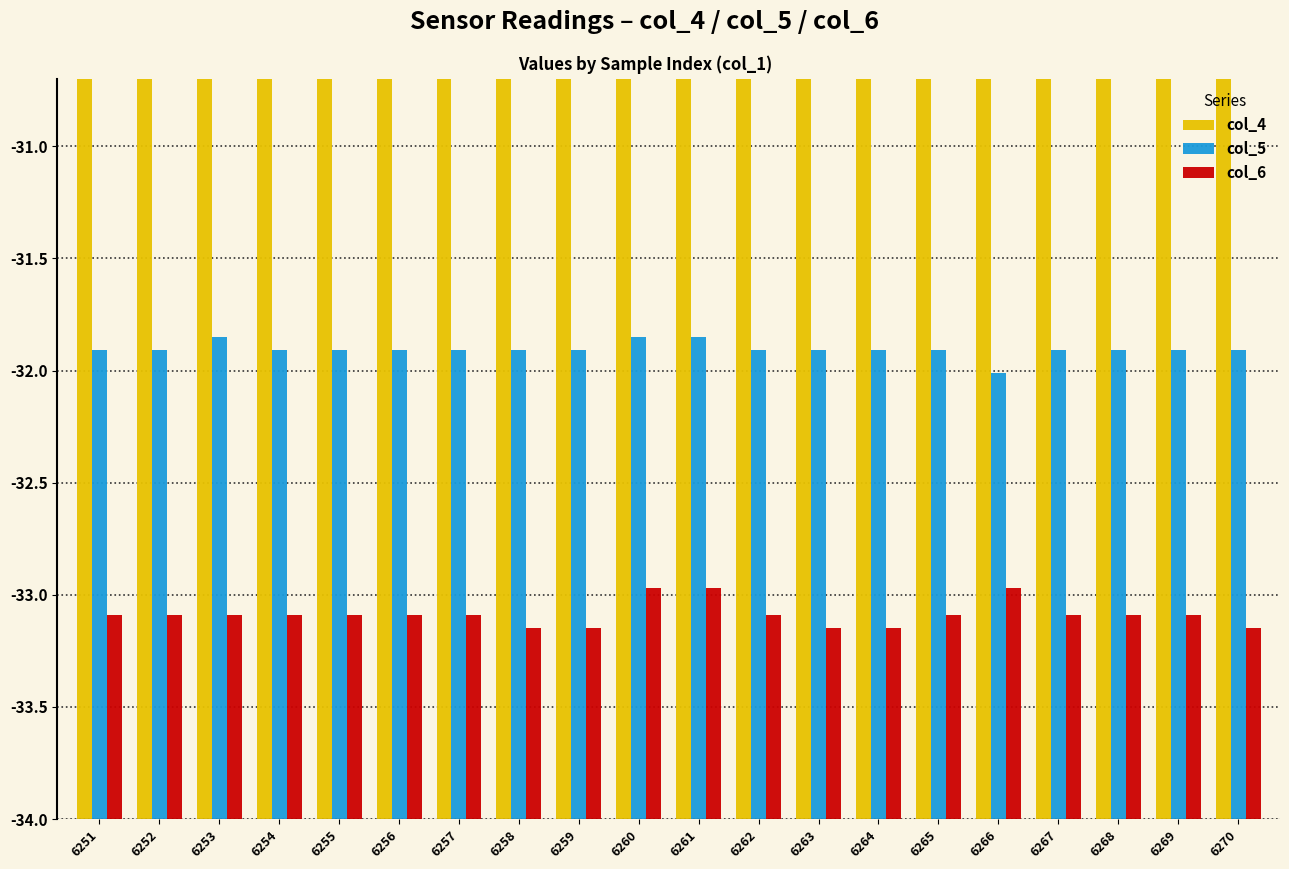

How many bars are there in each group?

3